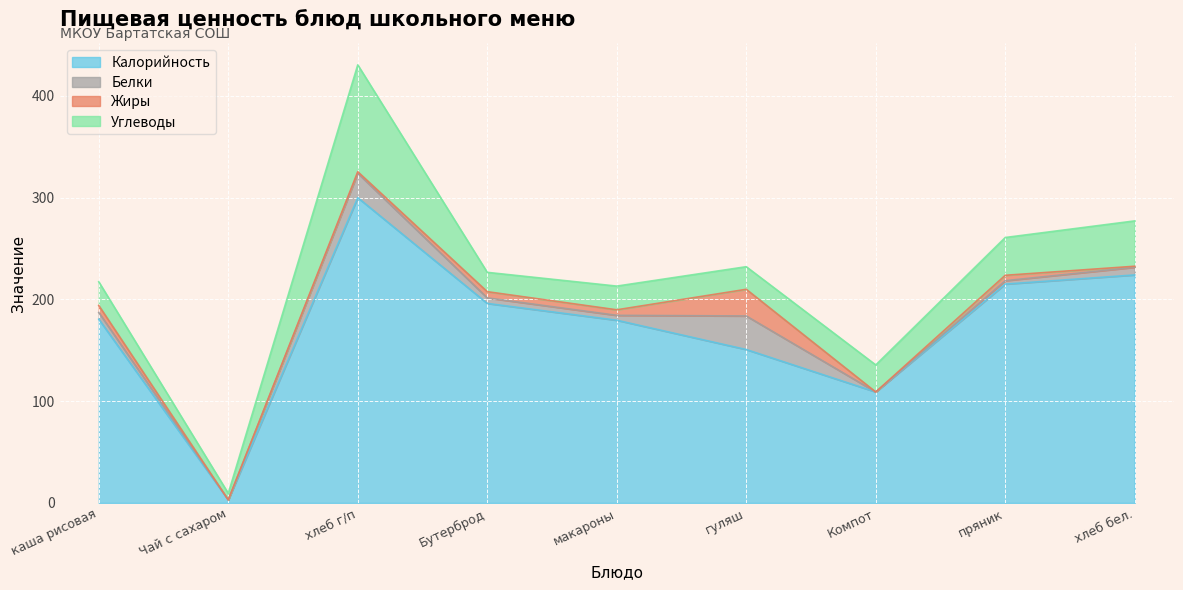

What is the difference between the Калорийность values at хлеб г/п and гуляш?

149.2